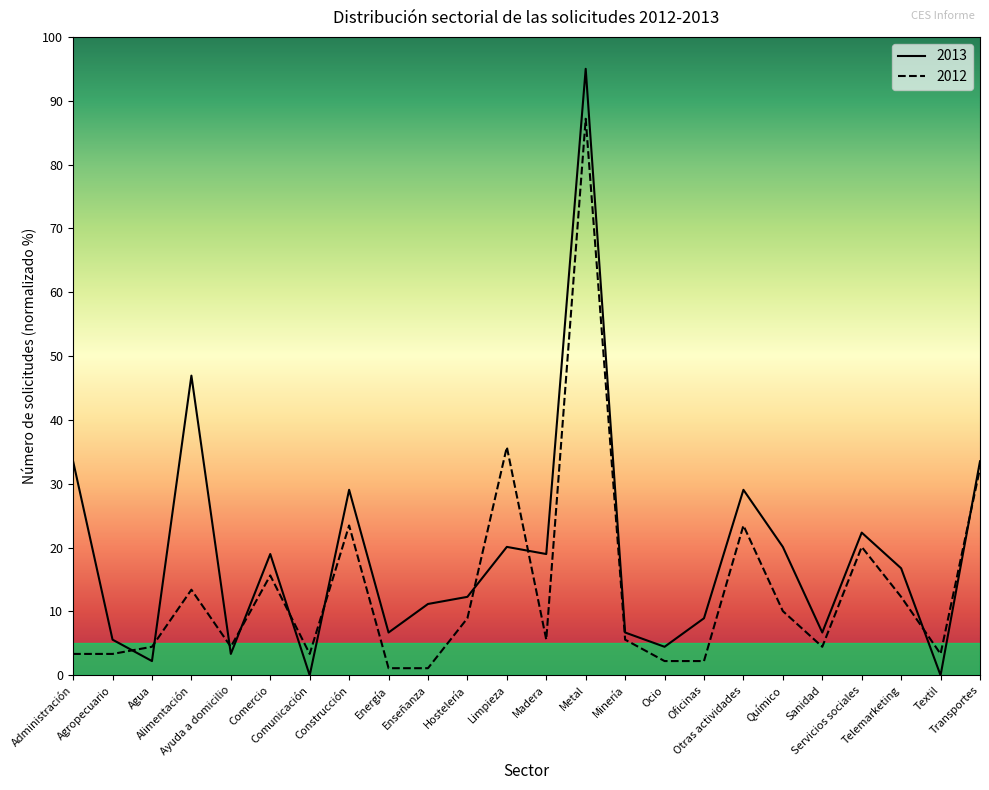

True or false: 2013 has more than 1 interior local peaks.

True